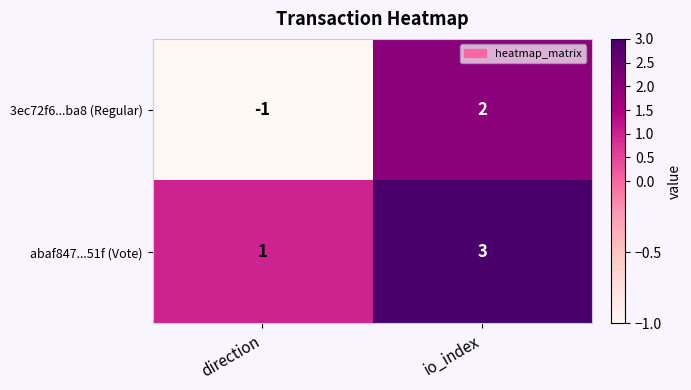

List the series in order of their overall mean, highest first.

abaf847...51f (Vote), 3ec72f6...ba8 (Regular)